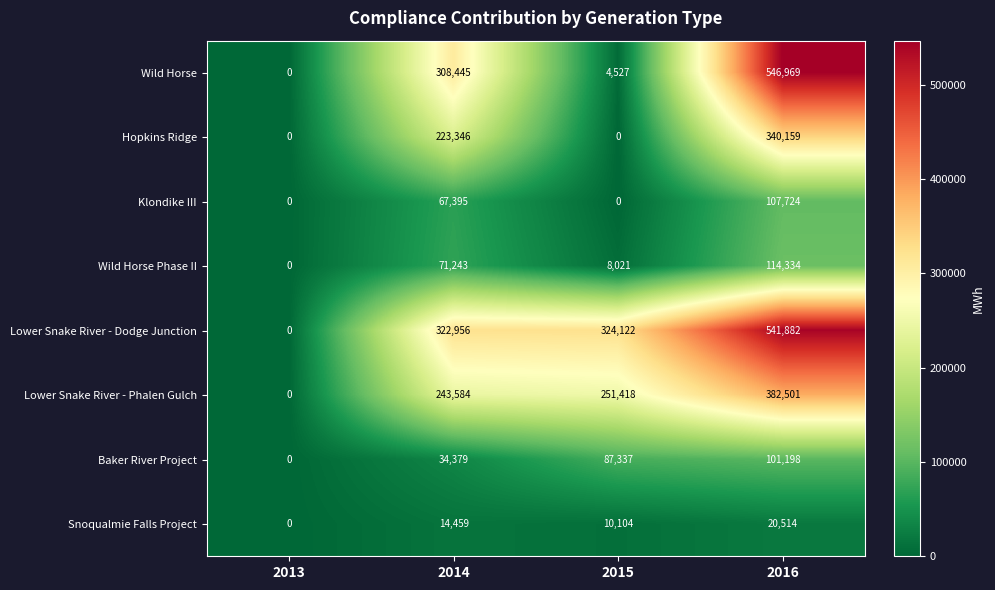

Between 2013 and 2014, which series saw the biggest shift?

Lower Snake River - Dodge Junction